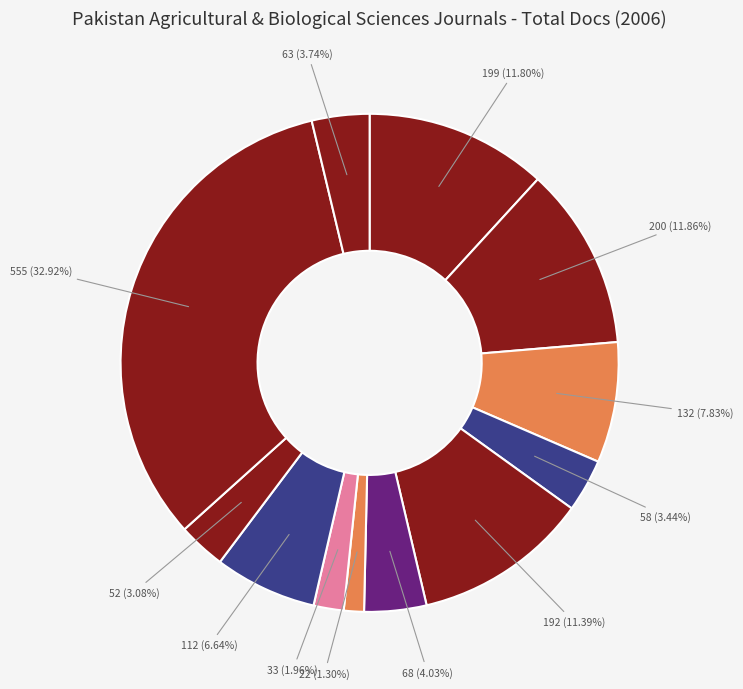

Which slice is the largest?

Pakistan Journal of Biological Sciences